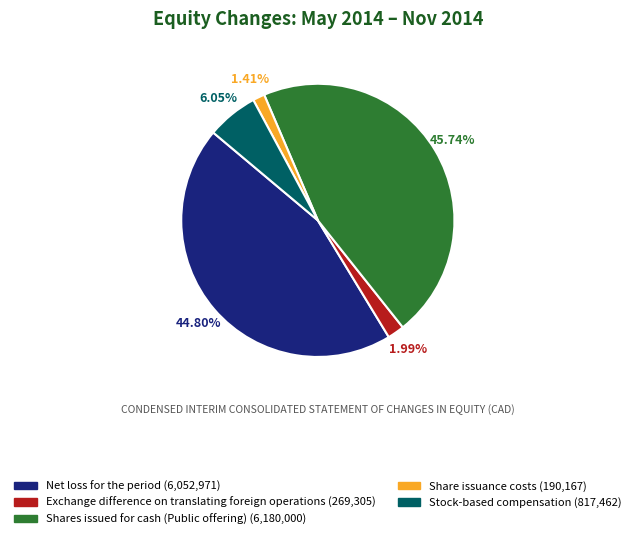

To the nearest percent, what is the combined percentage of Shares issued for cash (Public offering) and Exchange difference on translating foreign operations?

48%